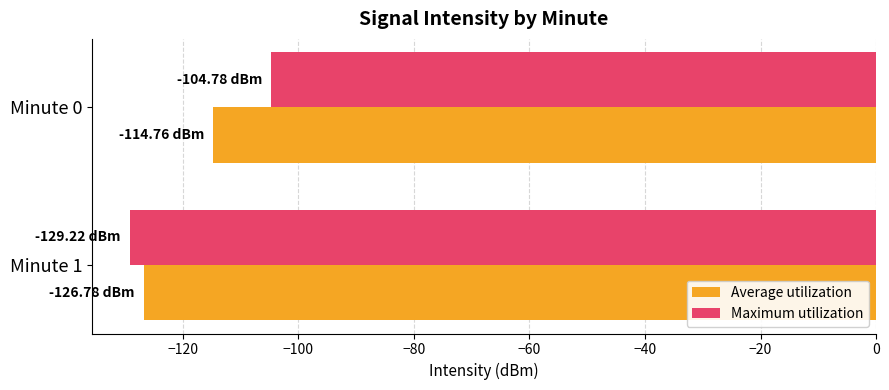

Between Minute 0 and Minute 1, which series saw the biggest shift?

Maximum utilization